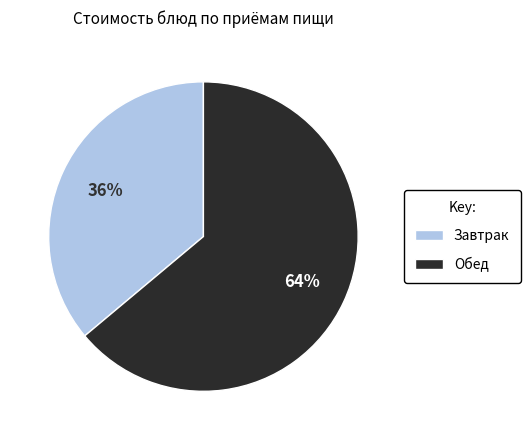

Which category has the smallest portion of the pie?

Завтрак